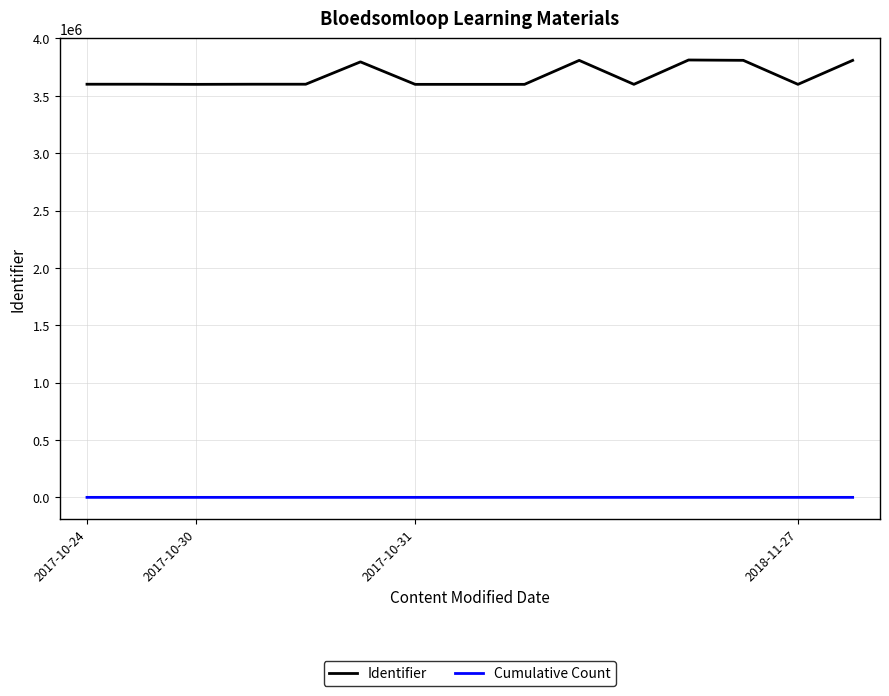

True or false: Cumulative Count and Identifier intersect in this chart.

False